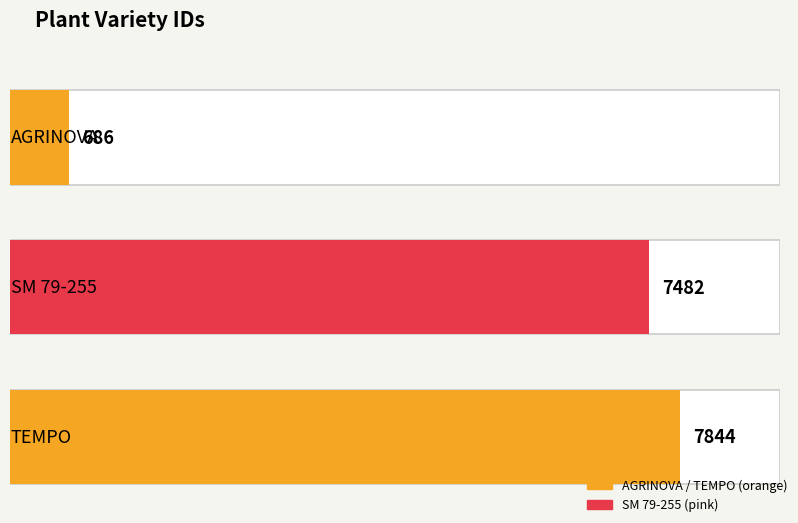

Does the chart contain any negative values?

No